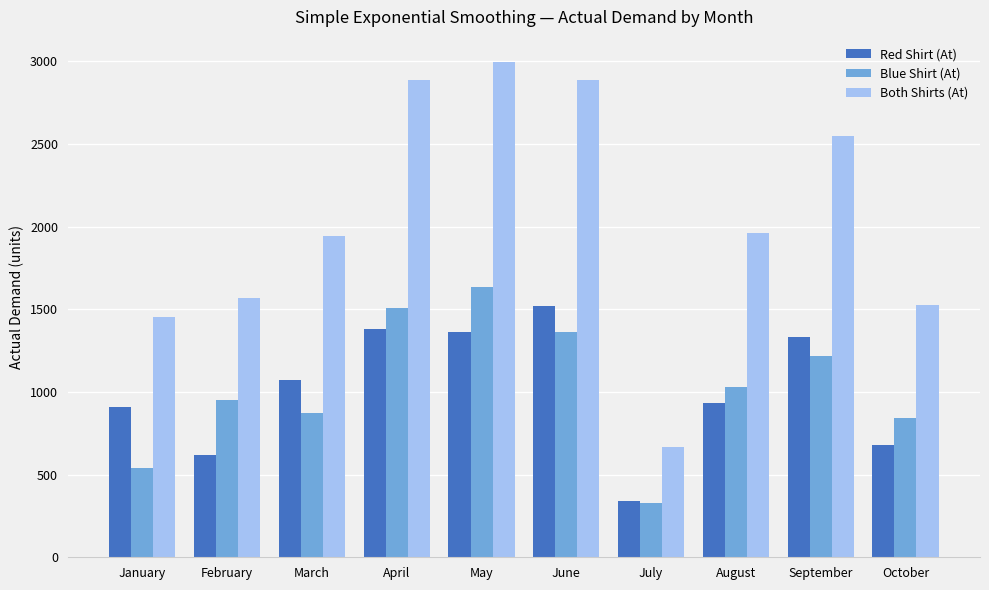

The Red Shirt (At) series shows 1520.0 at June. True or false?

True